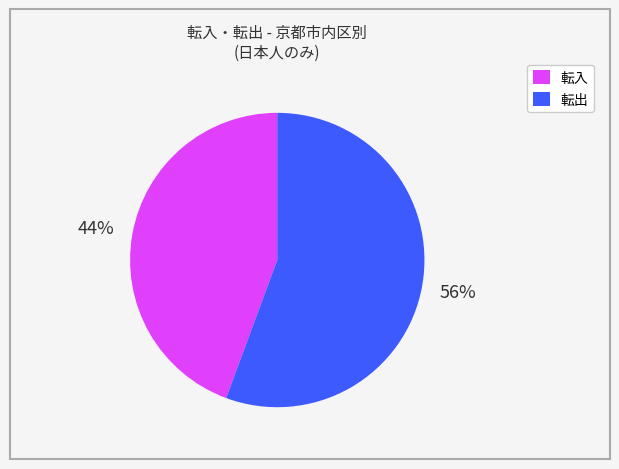

Is there a majority slice in this chart?

Yes